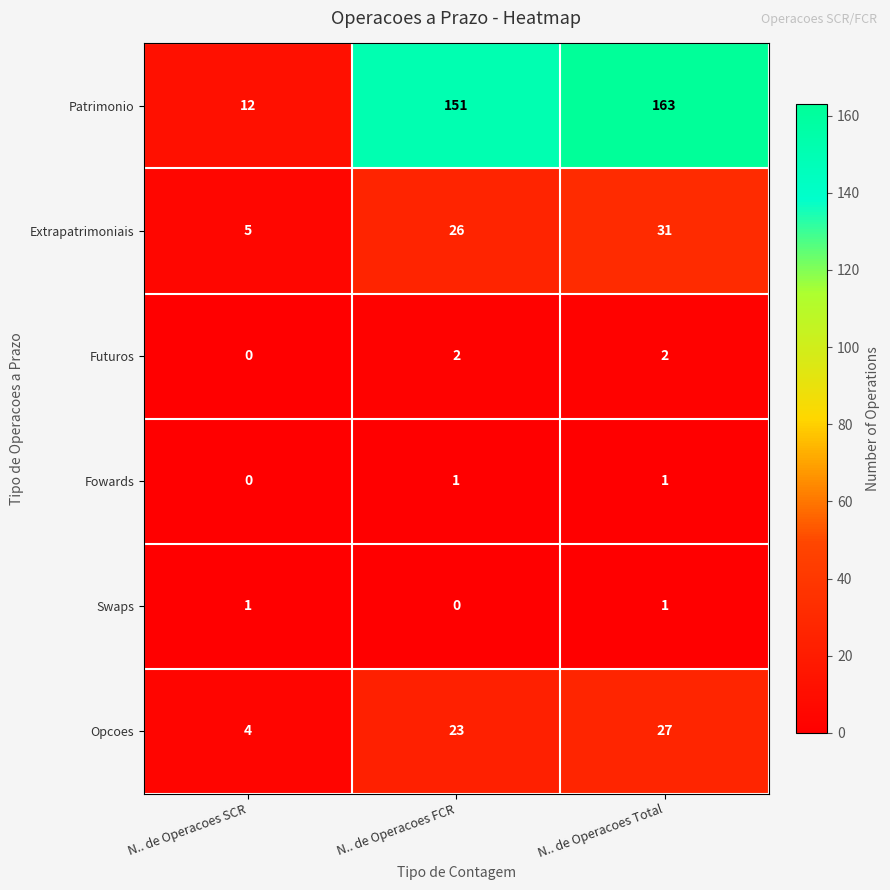

Count the Futuros values in the range 0 to 2.

3